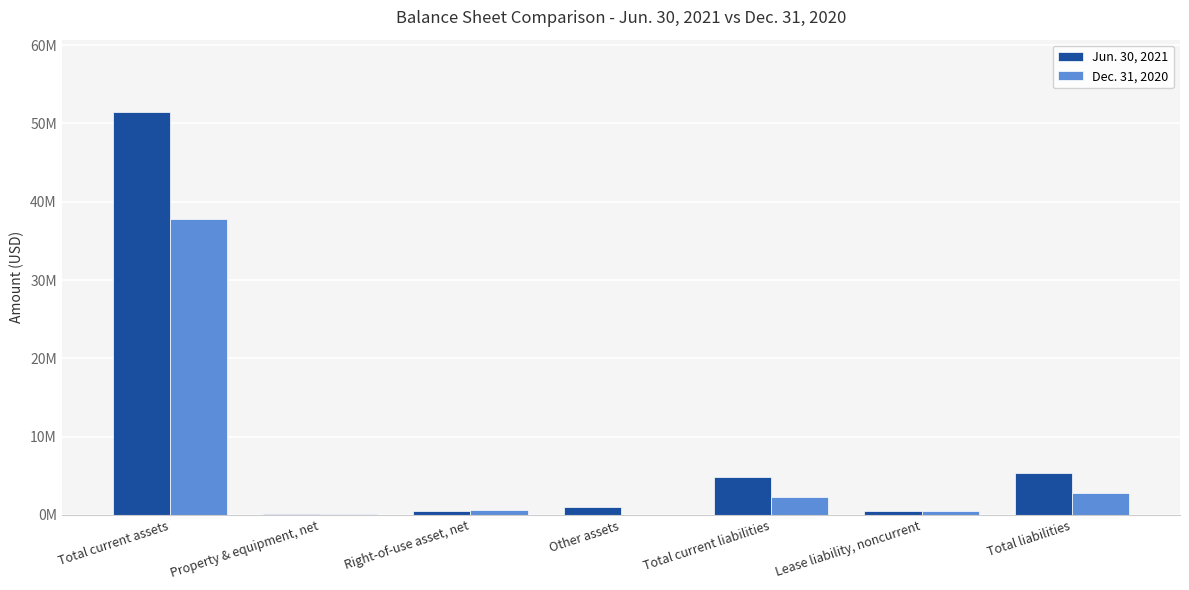

List the series in order of their peak value, highest first.

Jun. 30, 2021, Dec. 31, 2020